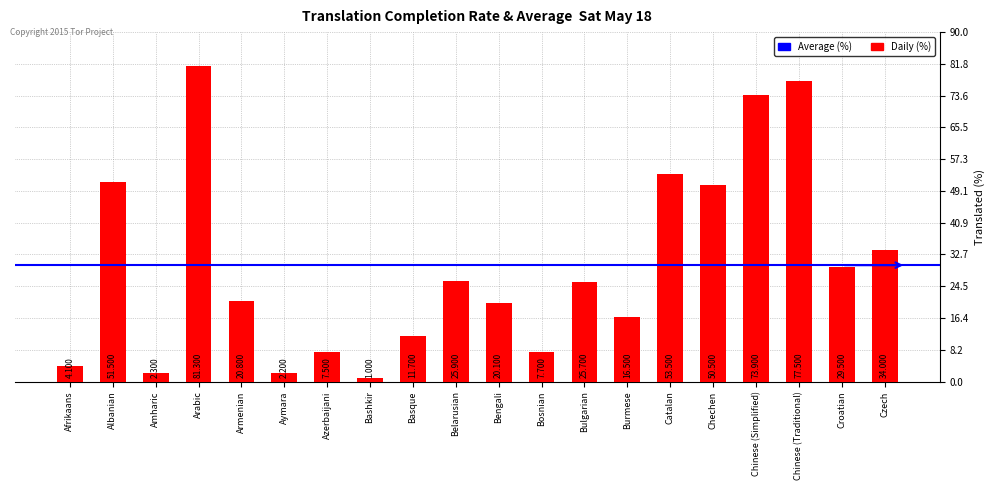

Between Albanian and Amharic, which is larger?

Albanian